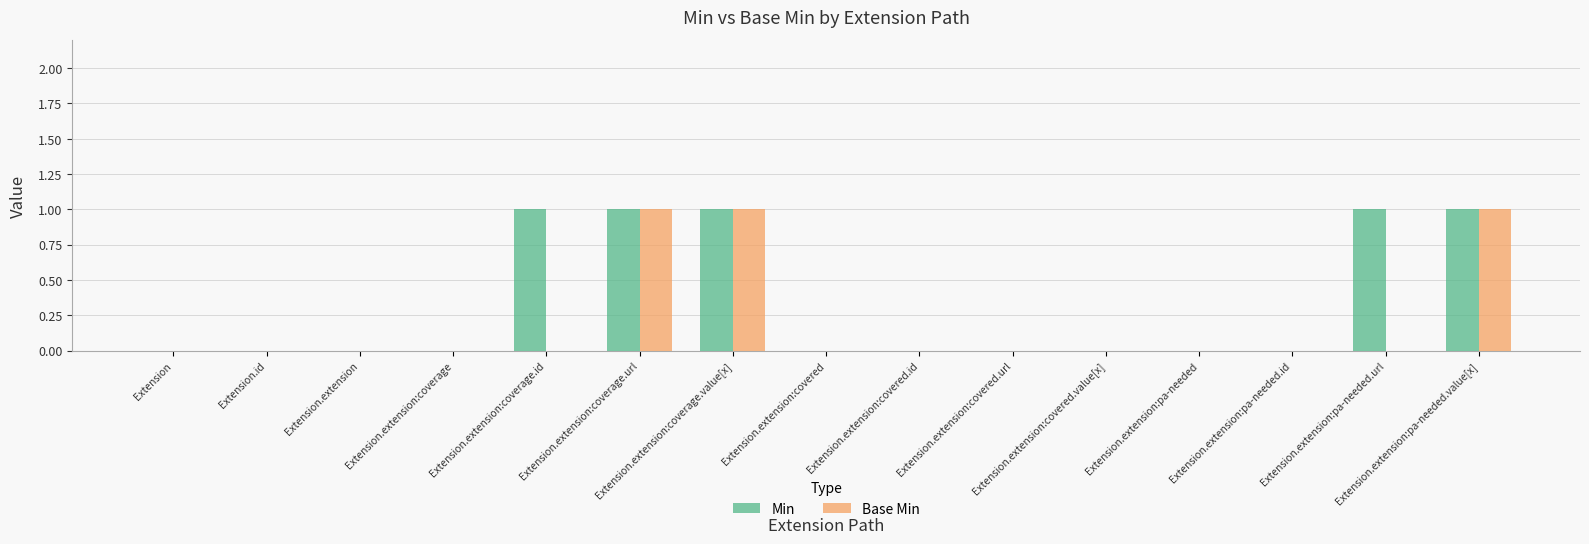

Which series has the largest total across all categories?

Min